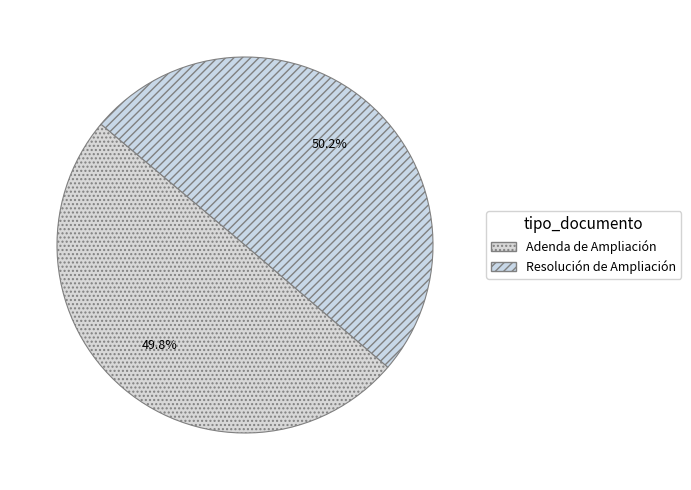

How many segments does this pie chart have?

2